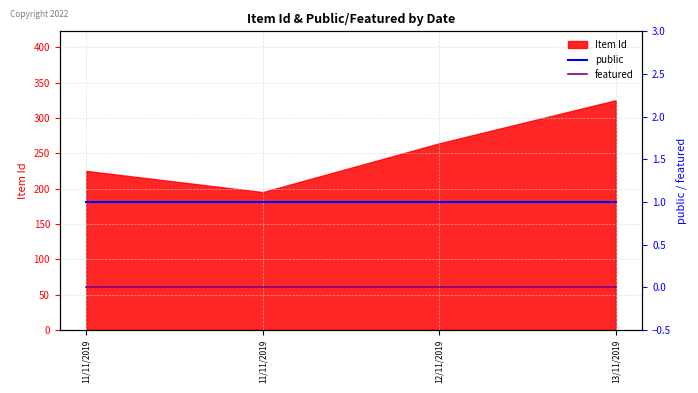

What is the minimum value for public?

1